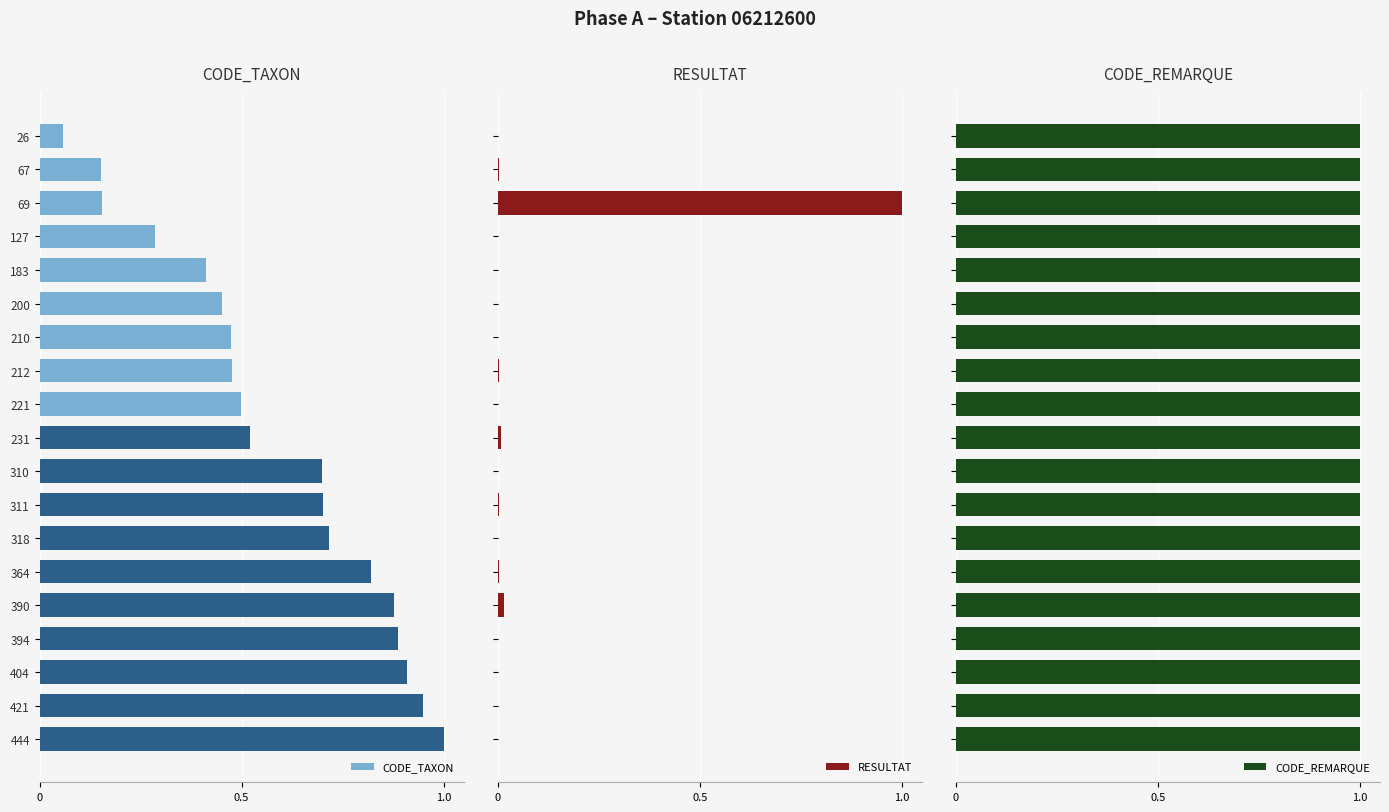

Is it true that CODE_TAXON equals 0.7 at 221?

False